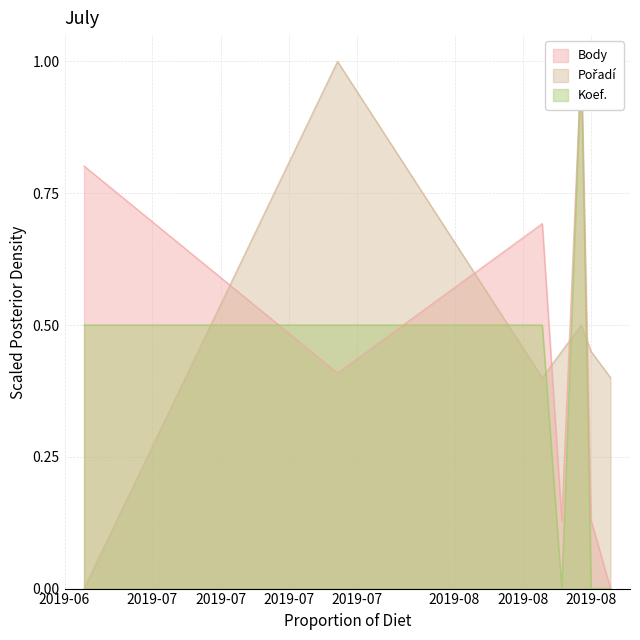

How many categories are shown in the chart?

7